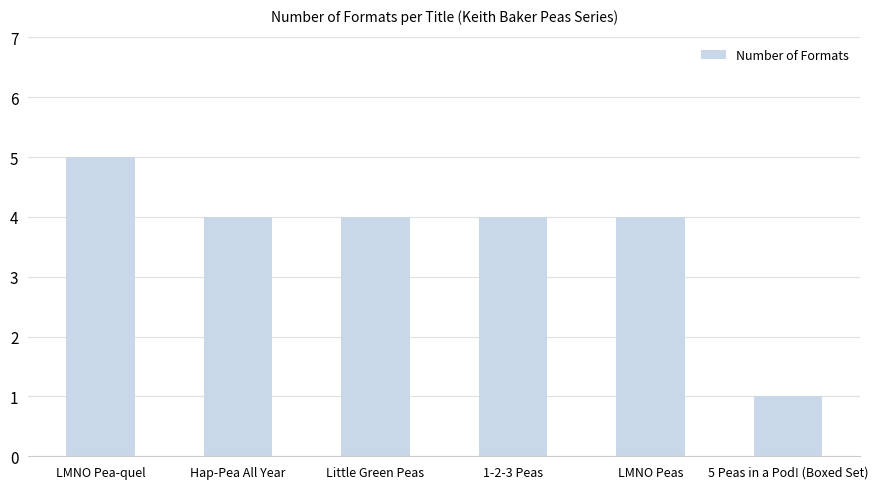

What is the value of the 5th bar from the left?

4